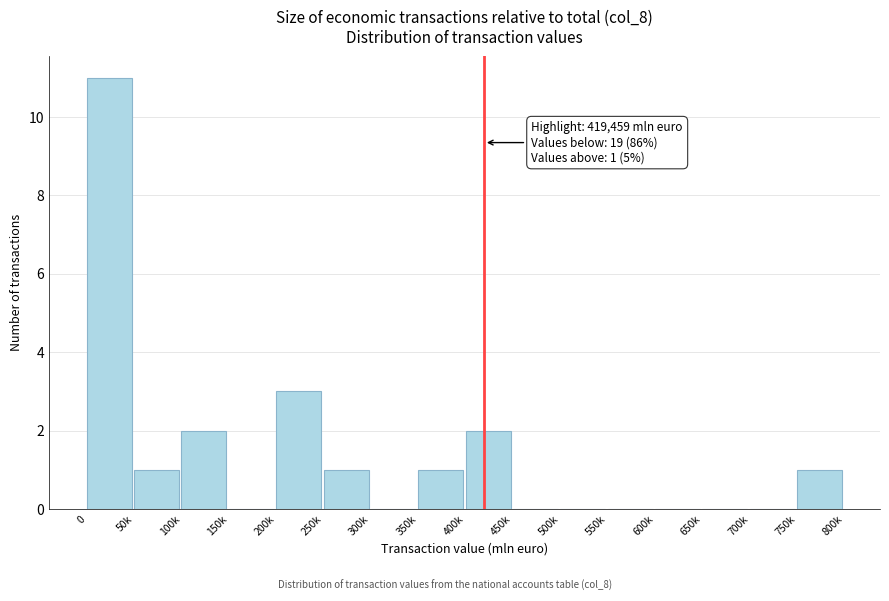

Reading left to right, transcribe all the data shown in this chart.

0=11	50k=1	100k=2	150k=0	200k=3	250k=1	300k=0	350k=1	400k=2	450k=0	500k=0	550k=0	600k=0	650k=0	700k=0	750k=1